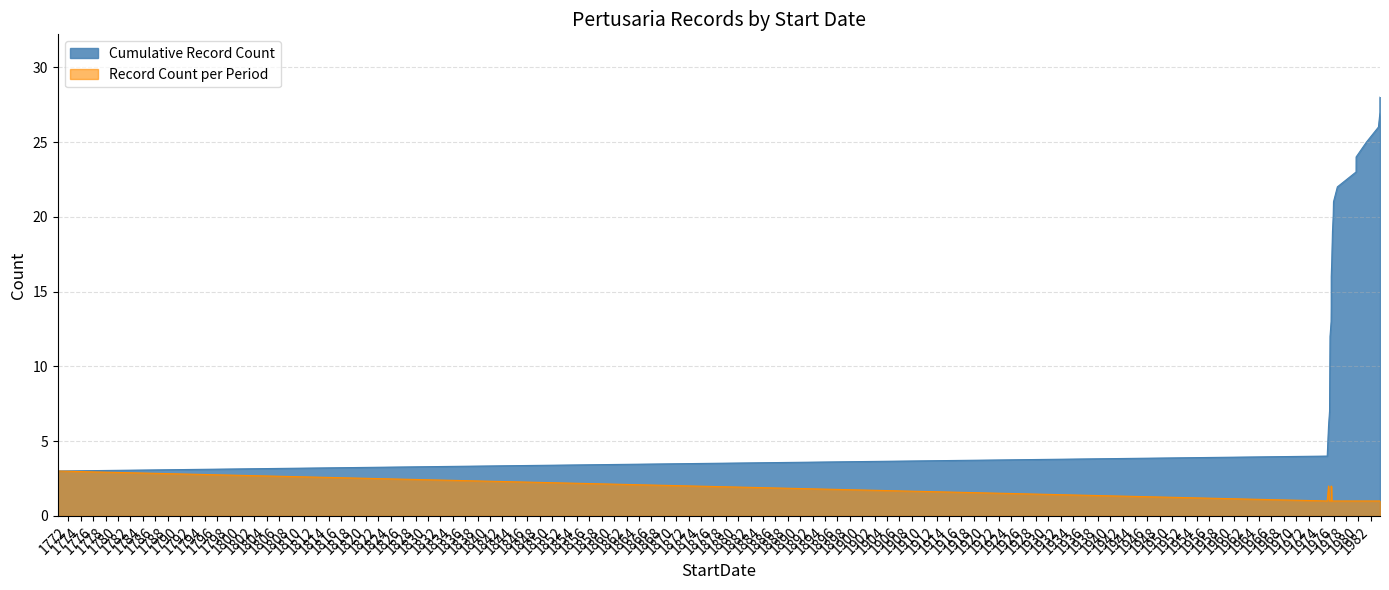

How many lines are shown in the chart?

2